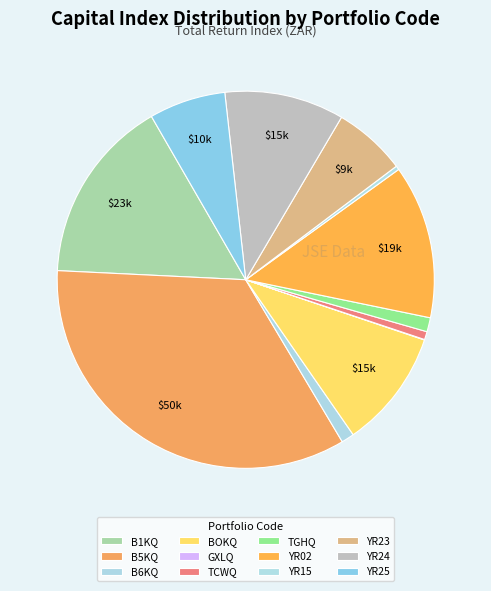

Is there any slice that represents more than half of the pie?

No